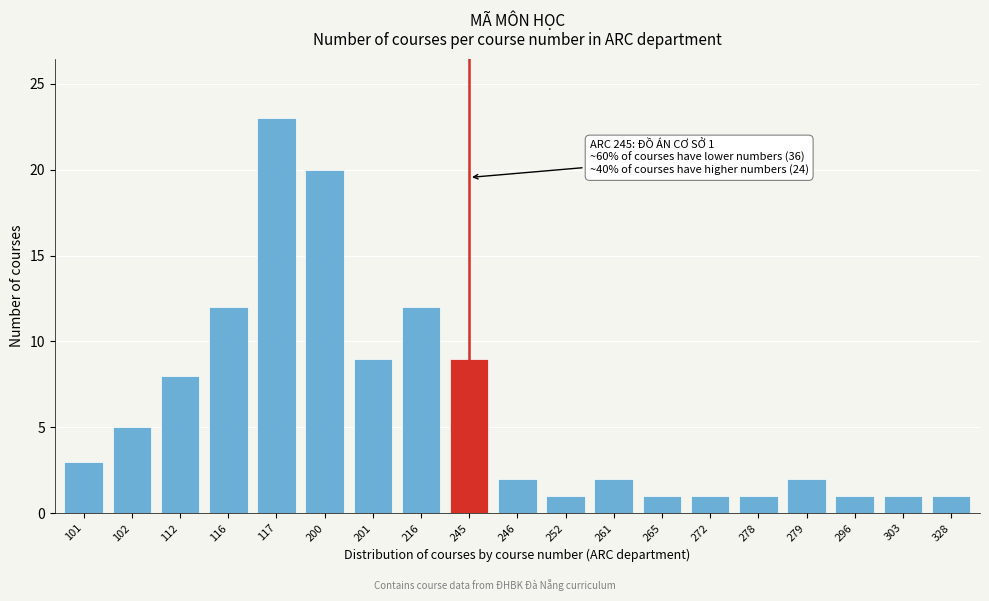

Reading right to left, what are all the values shown in this chart?

328=1	303=1	296=1	279=2	278=1	272=1	265=1	261=2	252=1	246=2	245=9	216=12	201=9	200=20	117=23	116=12	112=8	102=5	101=3